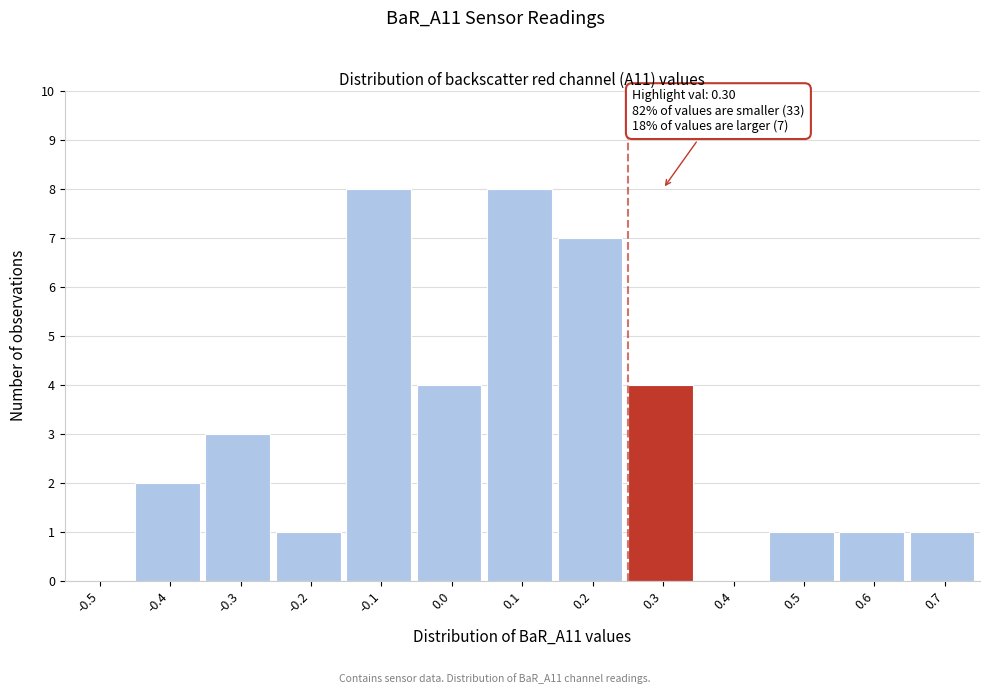

Reading left to right, what are all the values shown in this chart?

-0.5=0	-0.4=2	-0.3=3	-0.2=1	-0.1=8	0.0=4	0.1=8	0.2=7	0.3=4	0.4=0	0.5=1	0.6=1	0.7=1